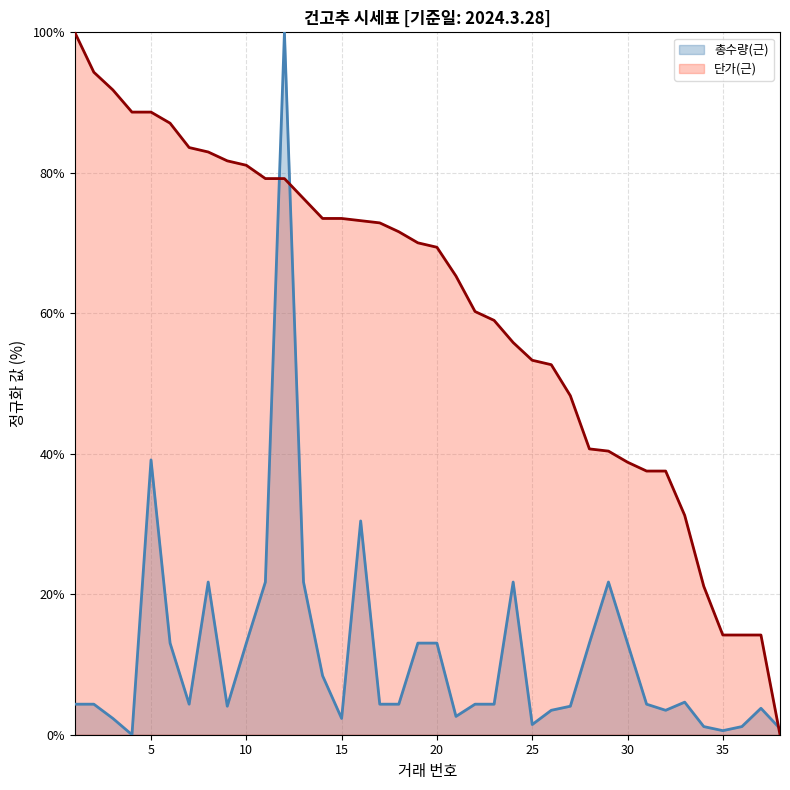

Is it true that 총수량(근) equals 2.1 at 31?

False